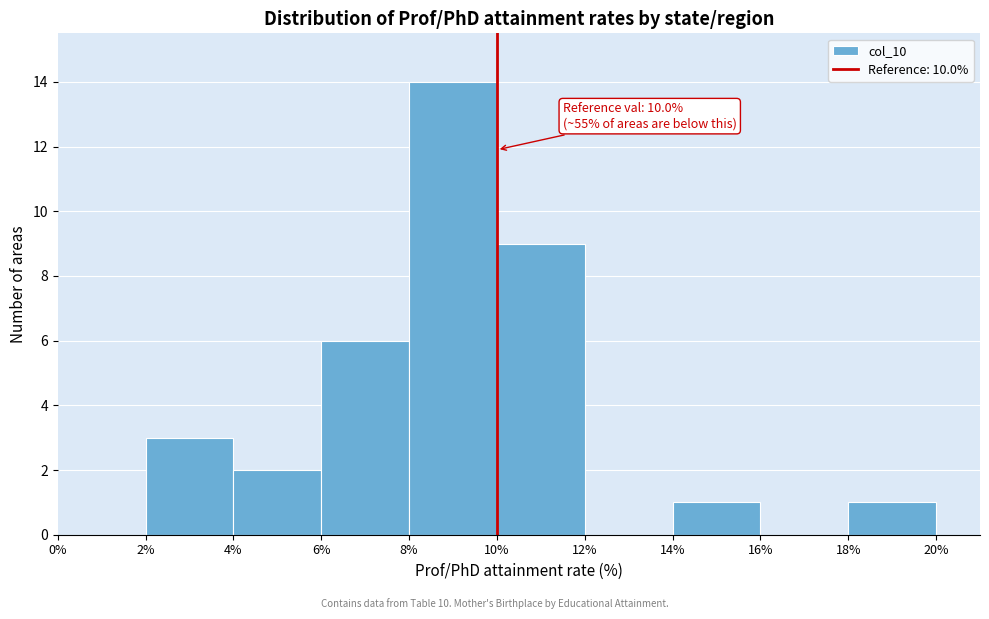

Which range on the x-axis has the tallest bar?

8% to 10%